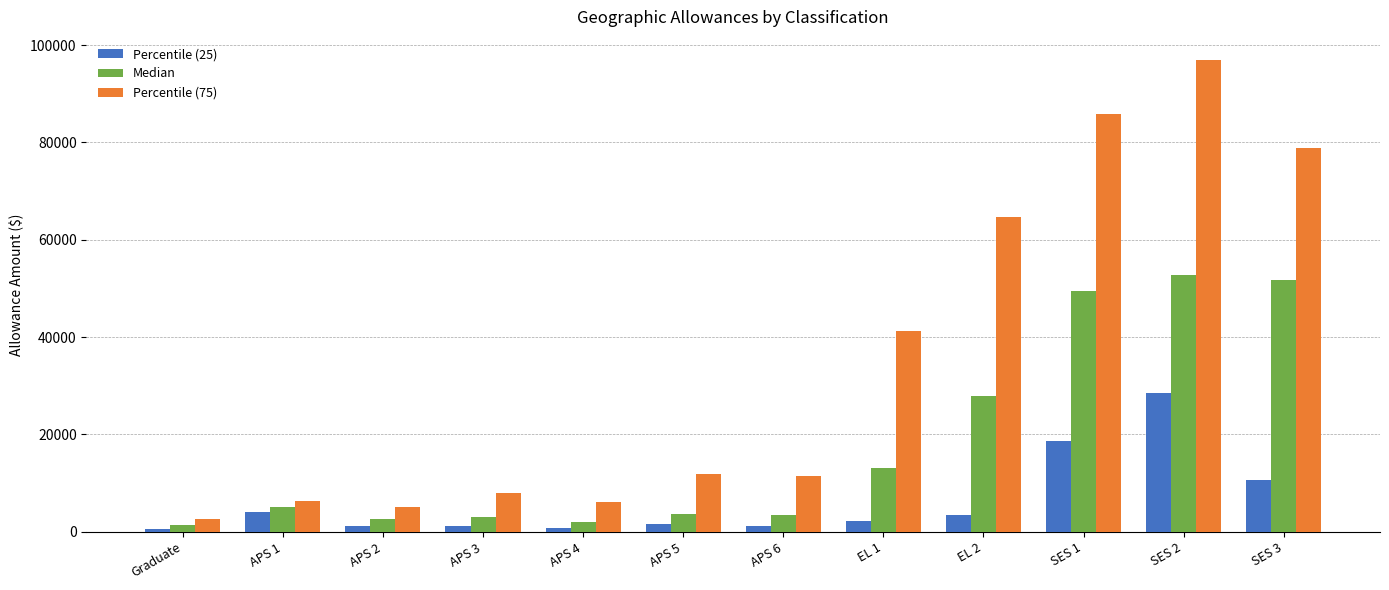

What is the value of the Median bar at the 5th from the left?

2115